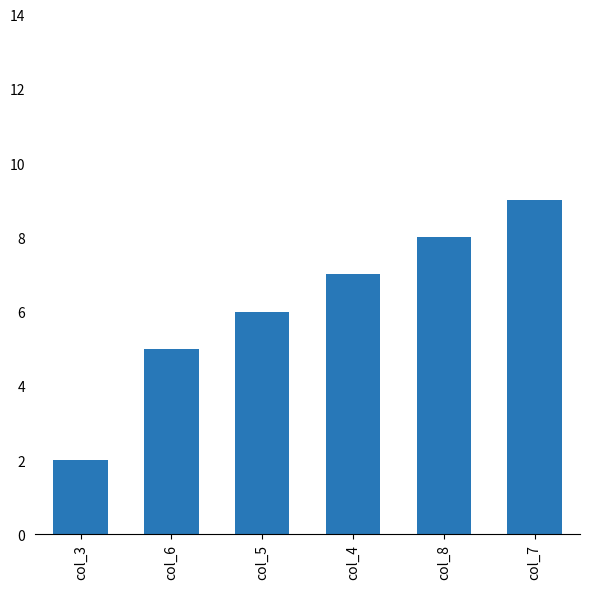

True or false: the data shows 4 at col_4.

False